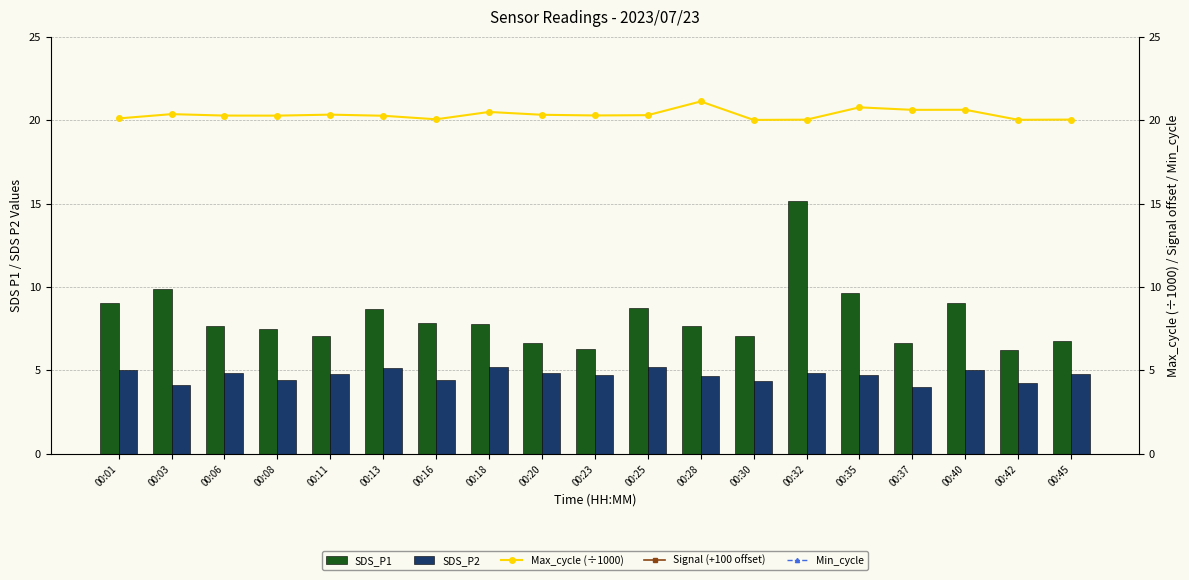

Which series has the largest range (max minus min)?

SDS_P1